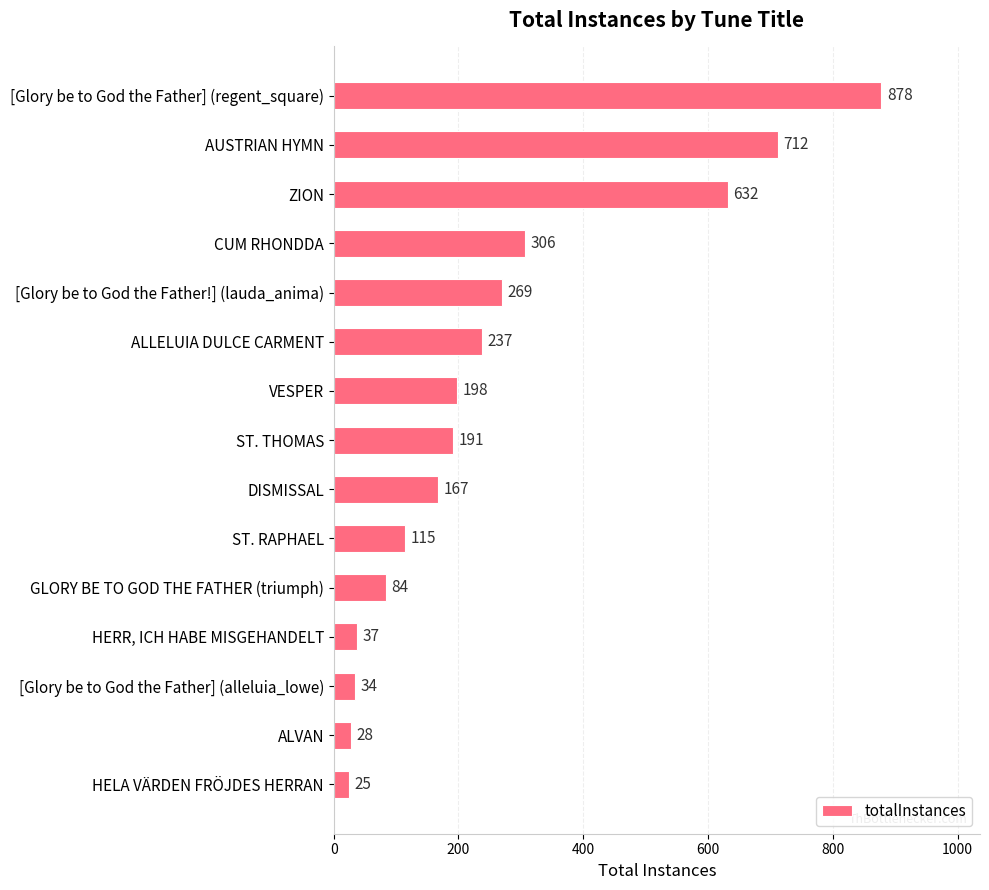

Between [Glory be to God the Father] (regent_square) and DISMISSAL, which is larger?

[Glory be to God the Father] (regent_square)